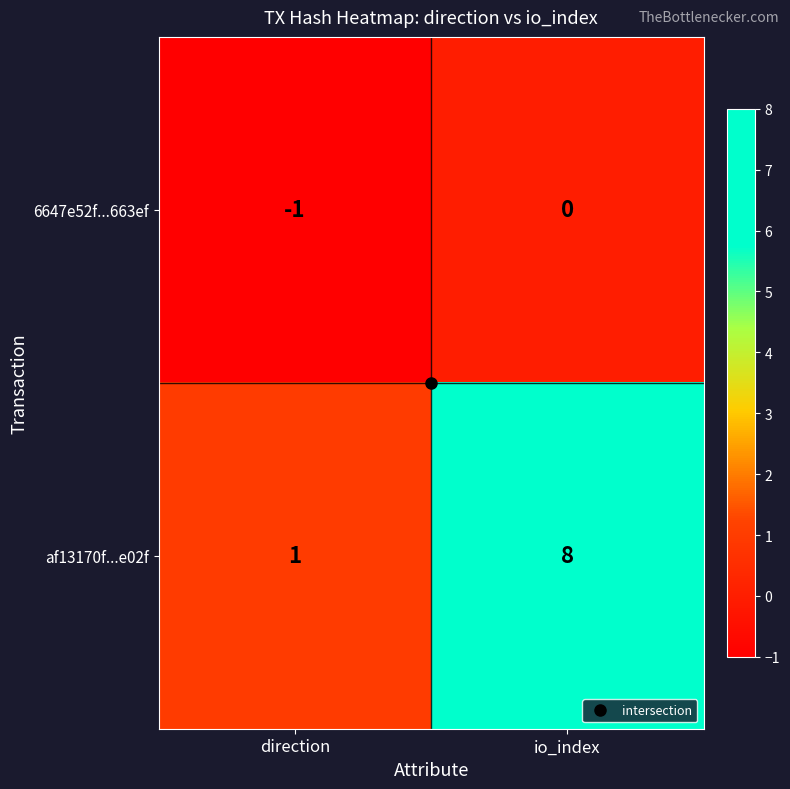

What is the spread (max minus min) of values at io_index?

8